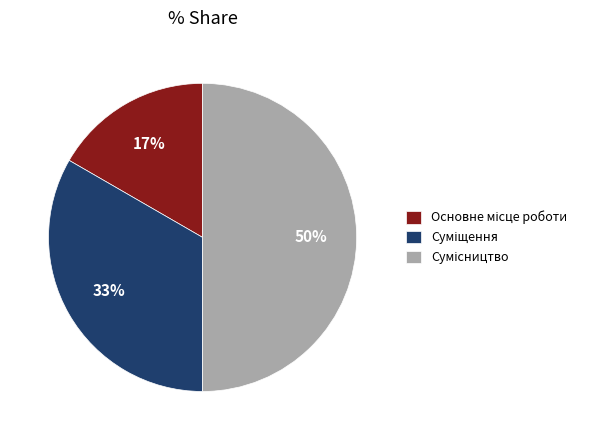

To the nearest percent, what is the difference between the largest and smallest slice percentages?

33%